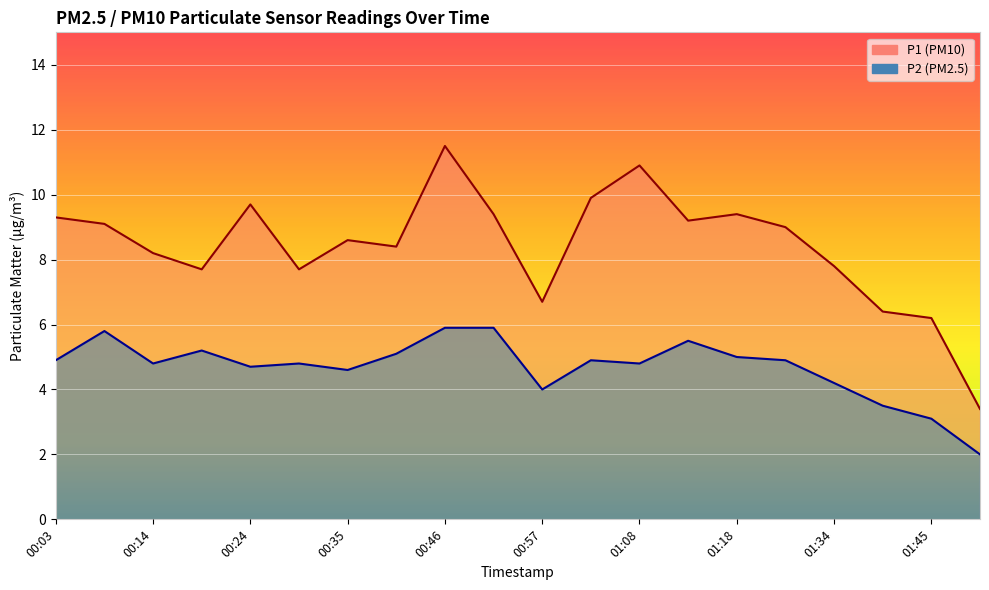

Where is P1 nearest to the value 7?

00:57